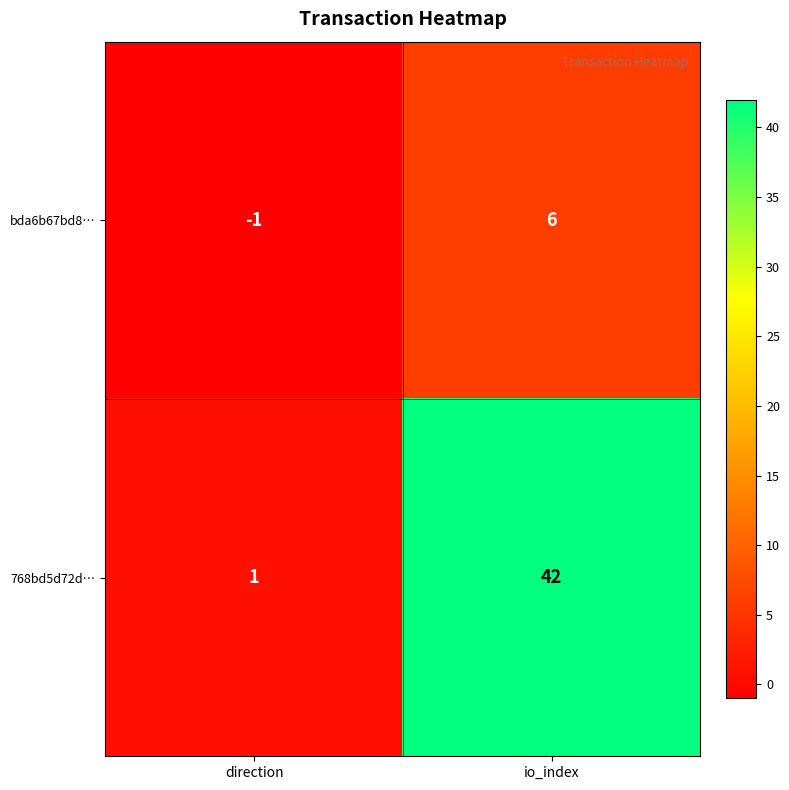

True or false: 768bd5d72d… has a value of 2 at direction.

False